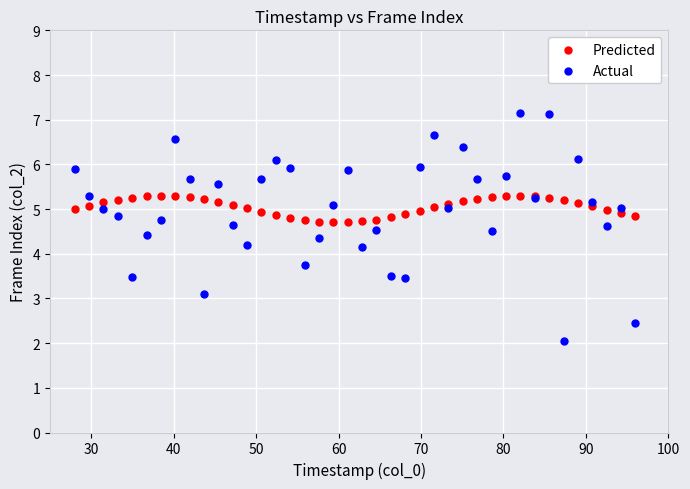

Which series reaches the minimum Y coordinate?

Actual